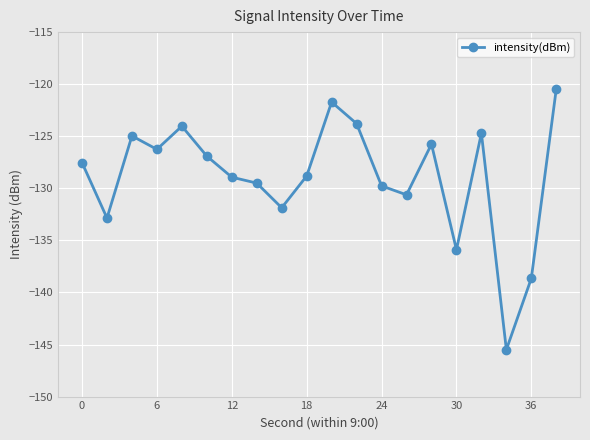

What is the difference between the maximum and second lowest values?

18.2